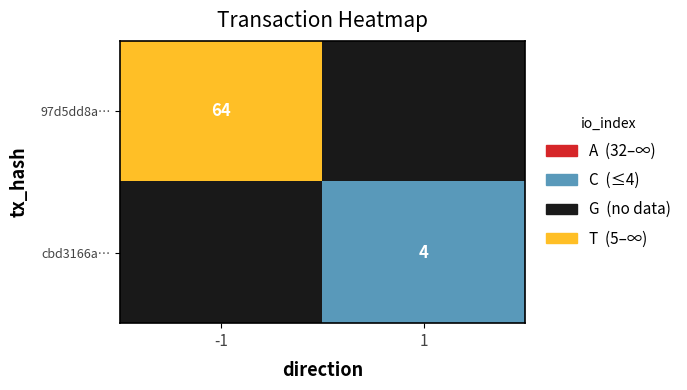

Rank the series by their average value, from highest to lowest.

97d5dd8ac579b90dd162a9ad6e68e4c11616989, cbd3166a5374b702a8deb728013caabe57e083a